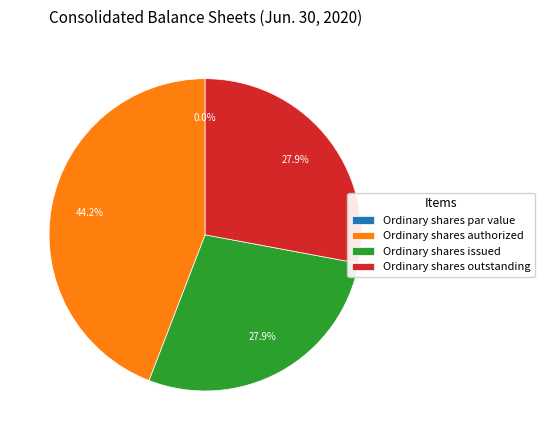

How many slices are in this pie chart?

4